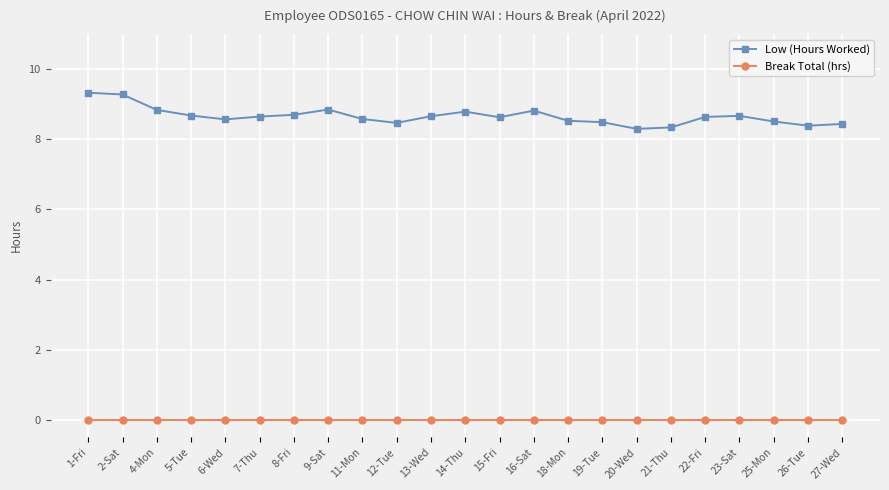

True or false: Low (Hours Worked) has more than 1 points higher than both neighbors.

True